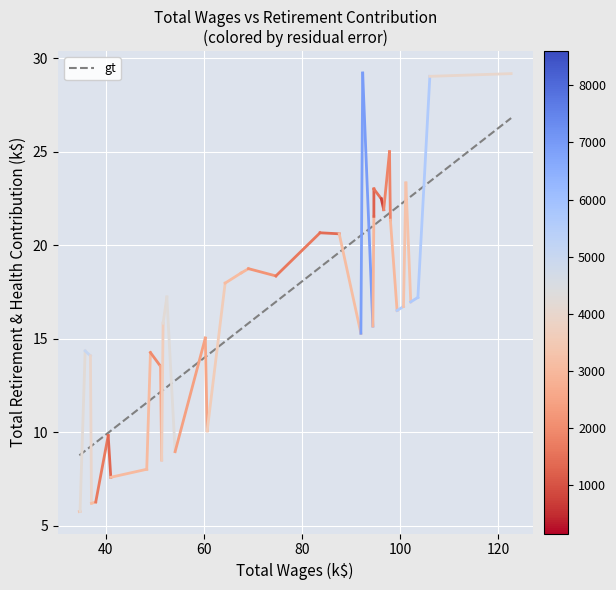

What is the difference between the second highest and second lowest values?

14.6